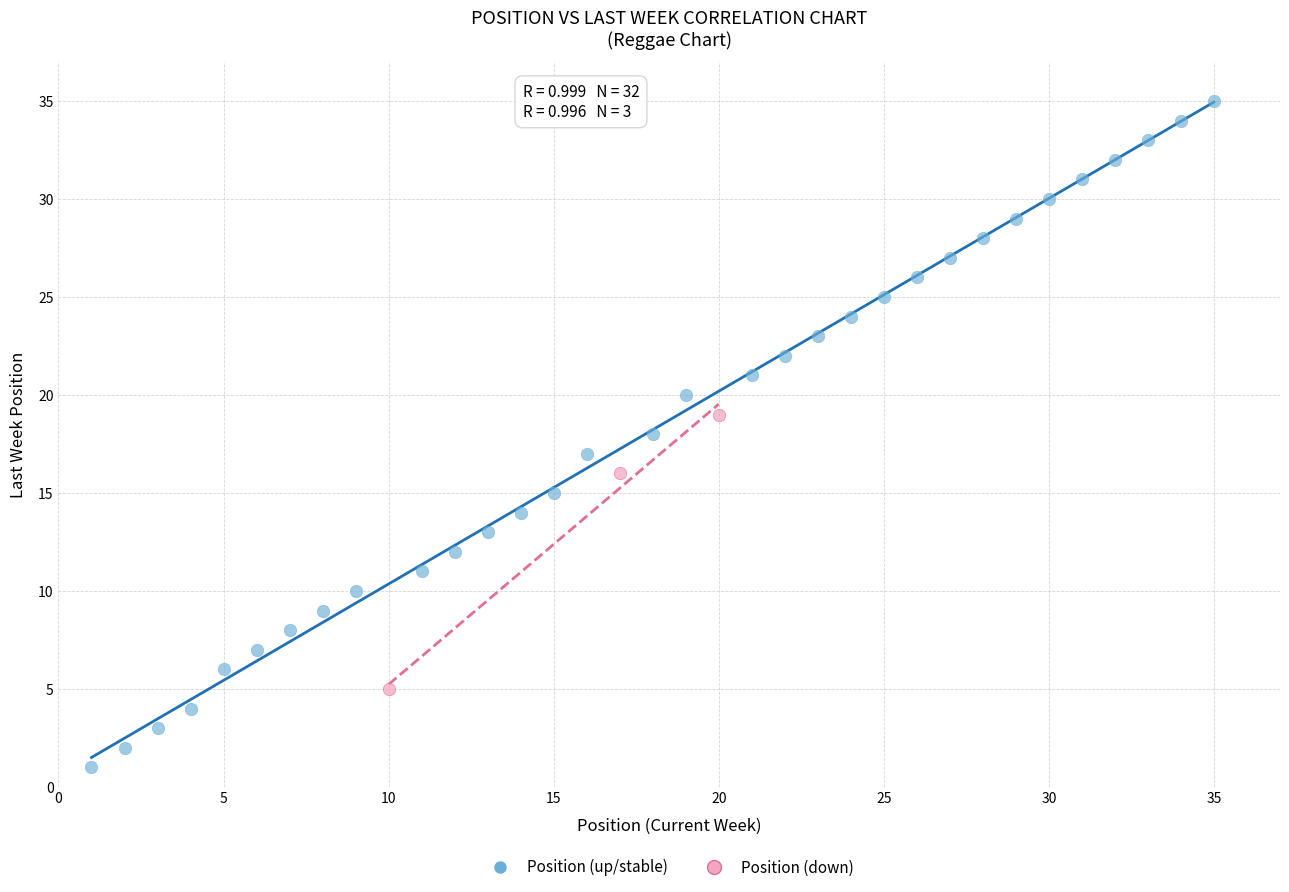

Which series reaches the minimum Y coordinate?

Position (up/stable)